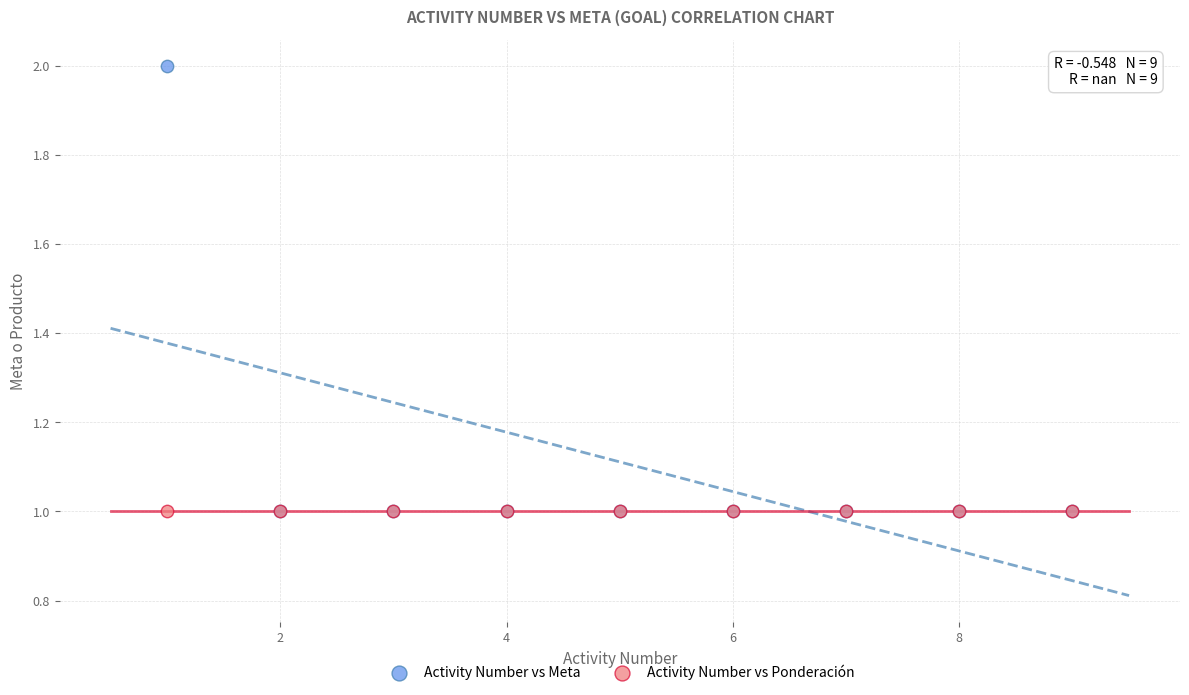

What are all the series names shown in the legend?

Activity Number vs Meta, Activity Number vs Ponderación